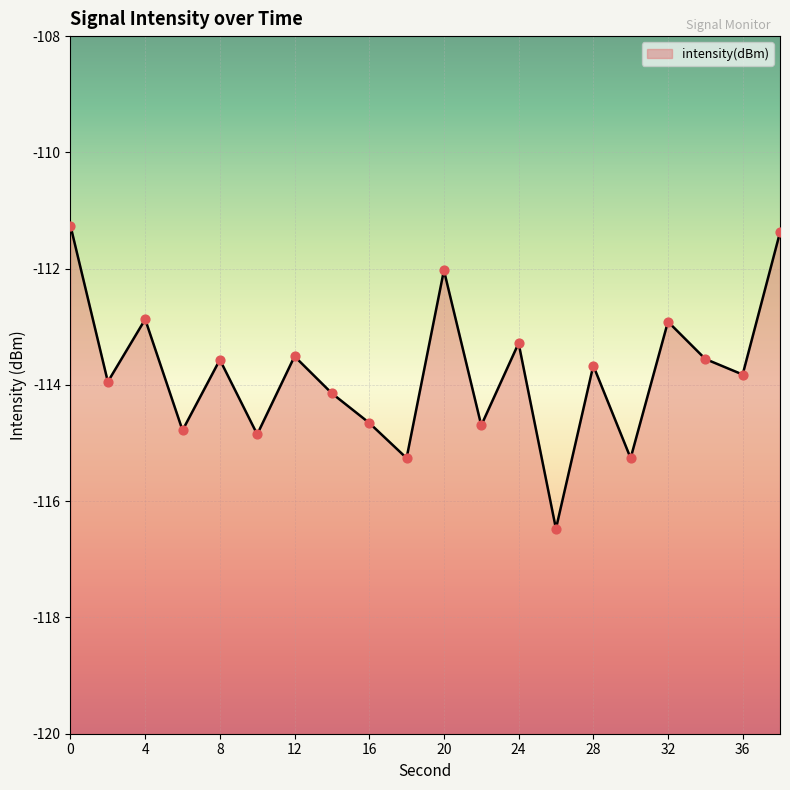

Between 32 and 18, which is larger?

32